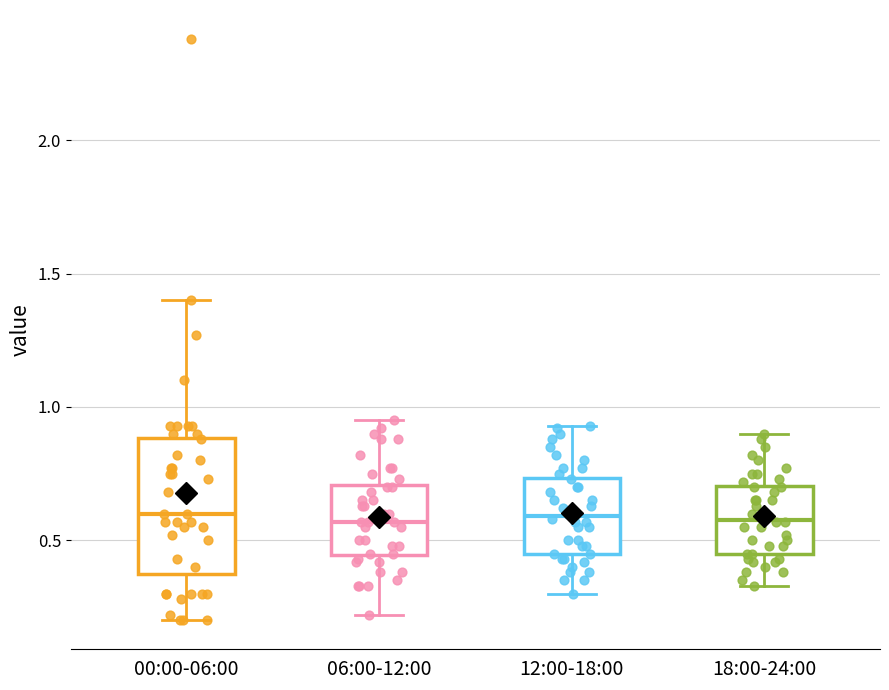

Which box is the tallest, from its lower edge to its upper edge?

00:00-06:00